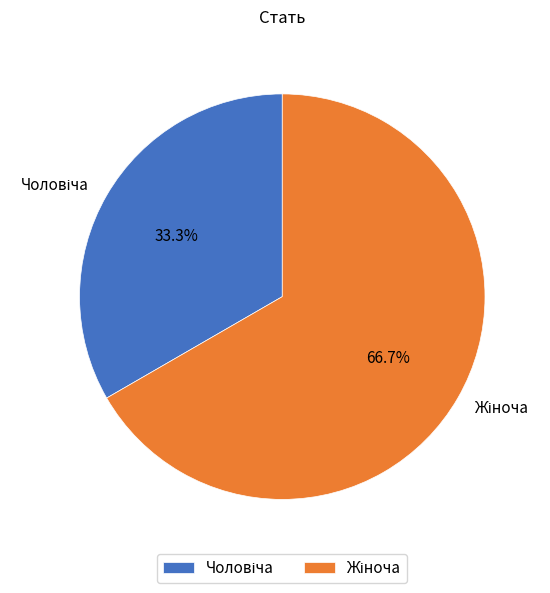

Is there any slice that represents more than half of the pie?

Yes